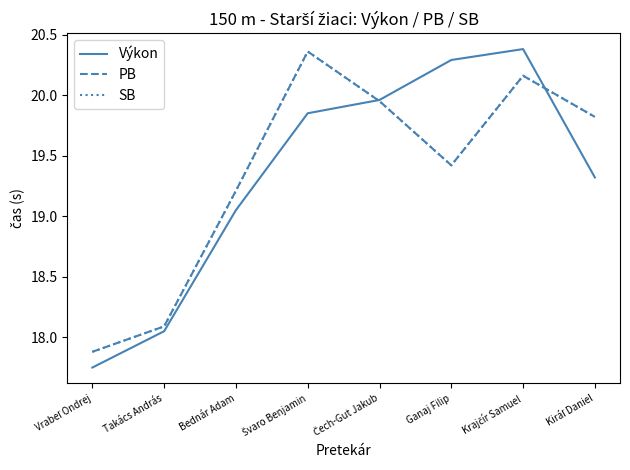

Is this an area chart (filled region under the line)?

No